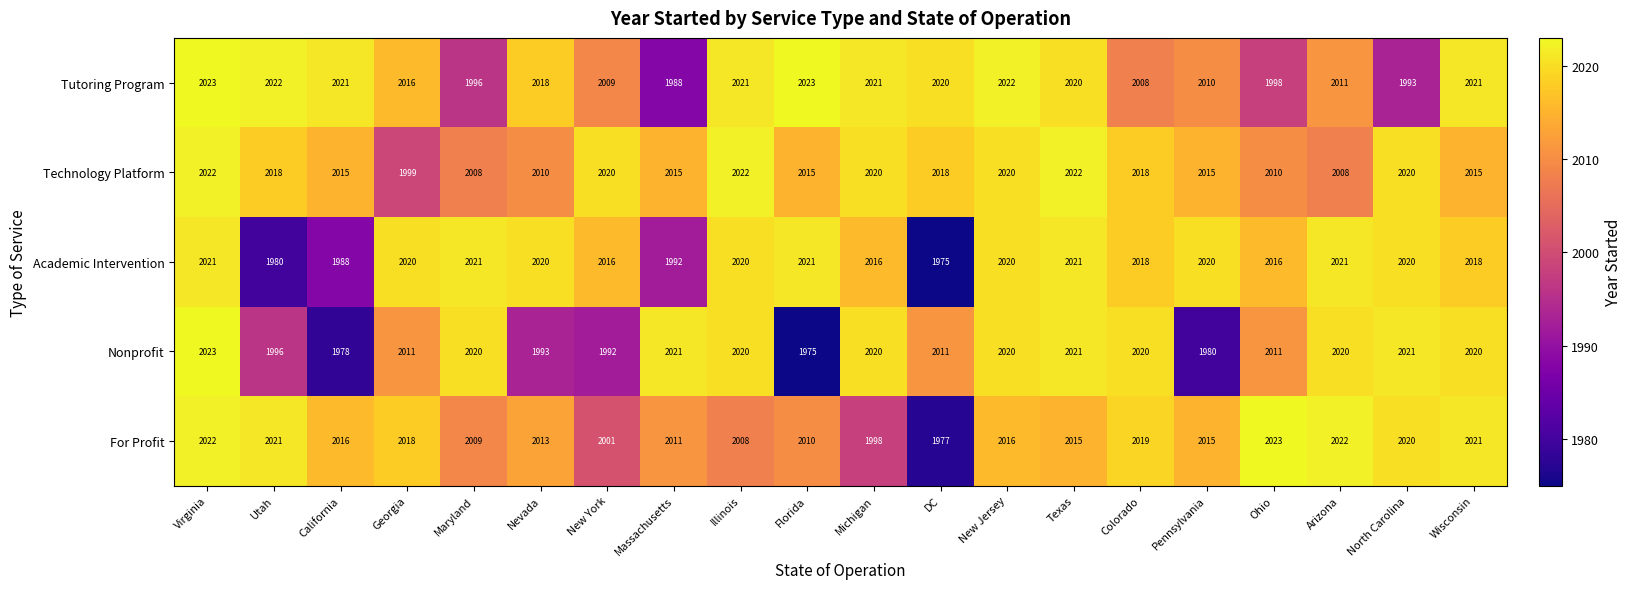

Is it true that Tutoring Program equals 725 at Florida?

False